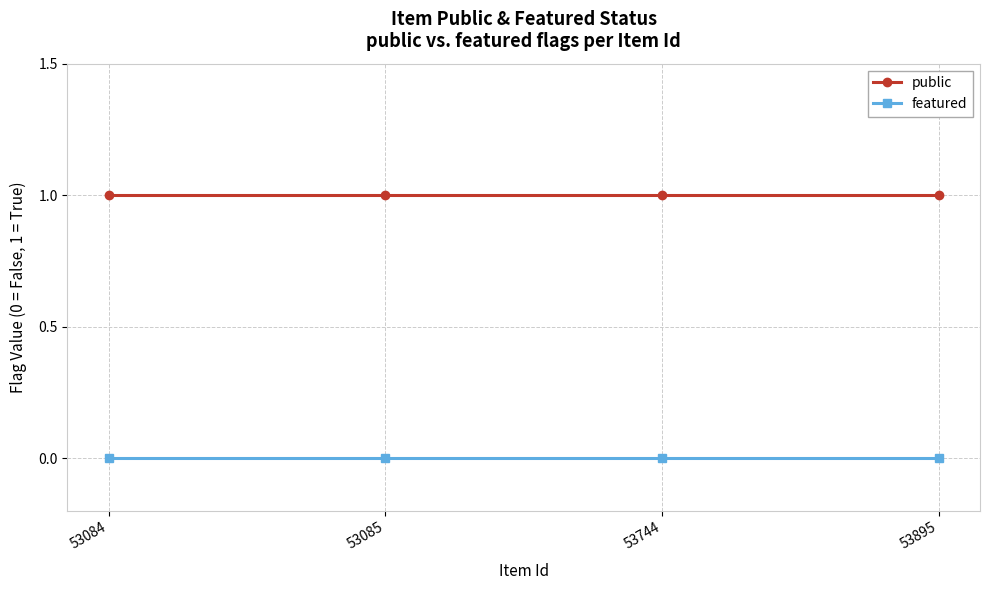

True or false: featured and public cross at least once.

False